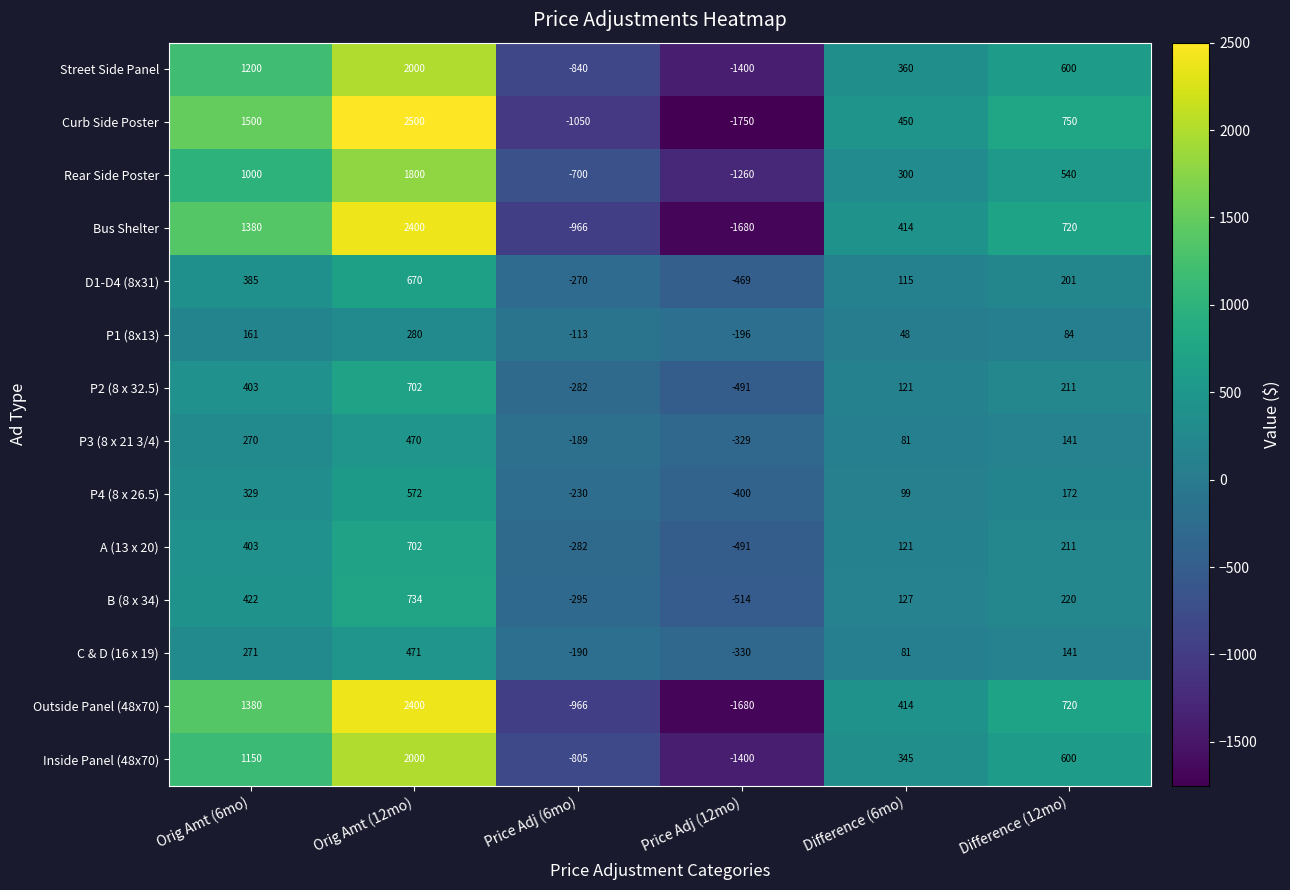

At which category is the sum across all series the highest?

Orig Amt (12mo)